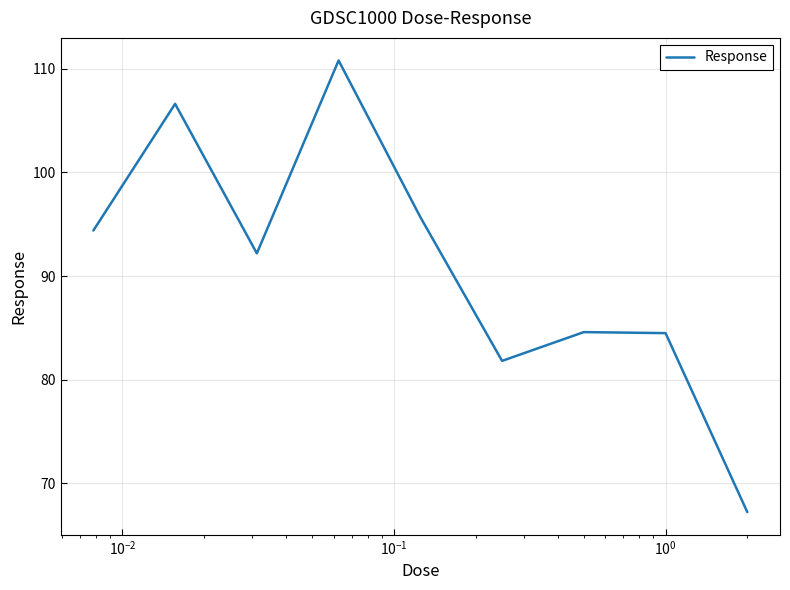

What is the minimum value shown in the chart?

67.2